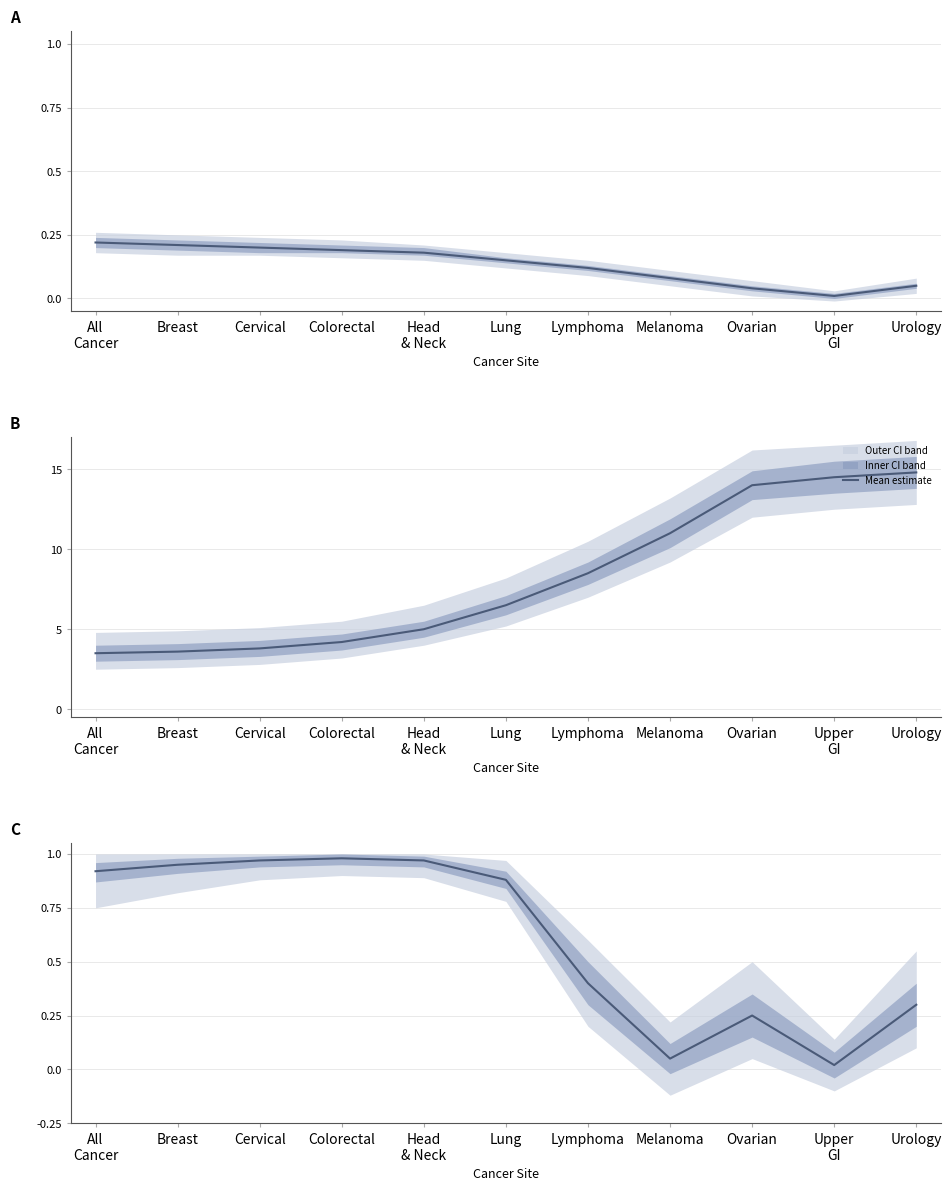

List the labels in order of value, largest first.

Colorectal, Cervical, Head
& Neck, Breast, All
Cancer, Lung, Lymphoma, Urology, Ovarian, Melanoma, Upper
GI